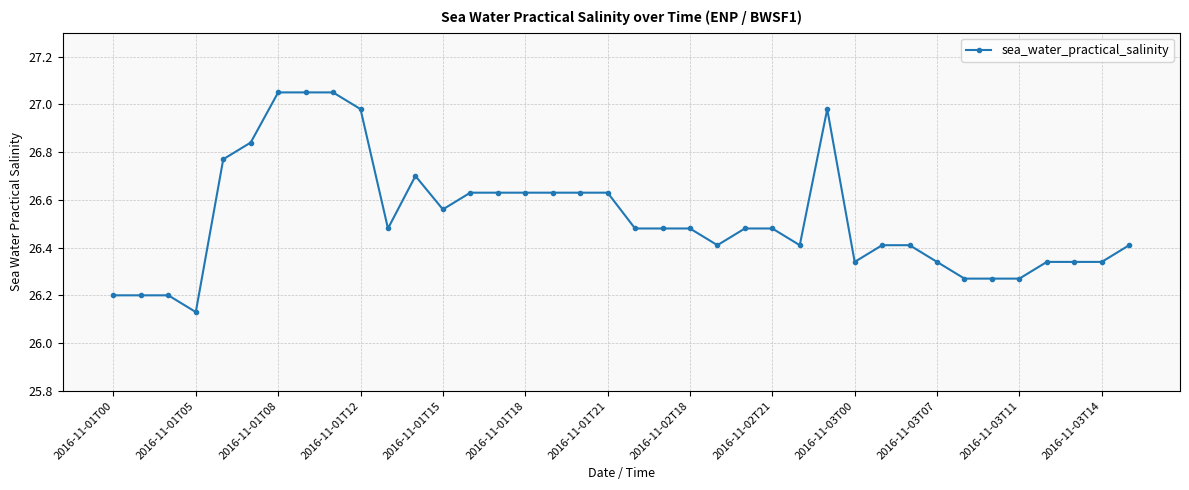

What is the sum of all values?

1007.9